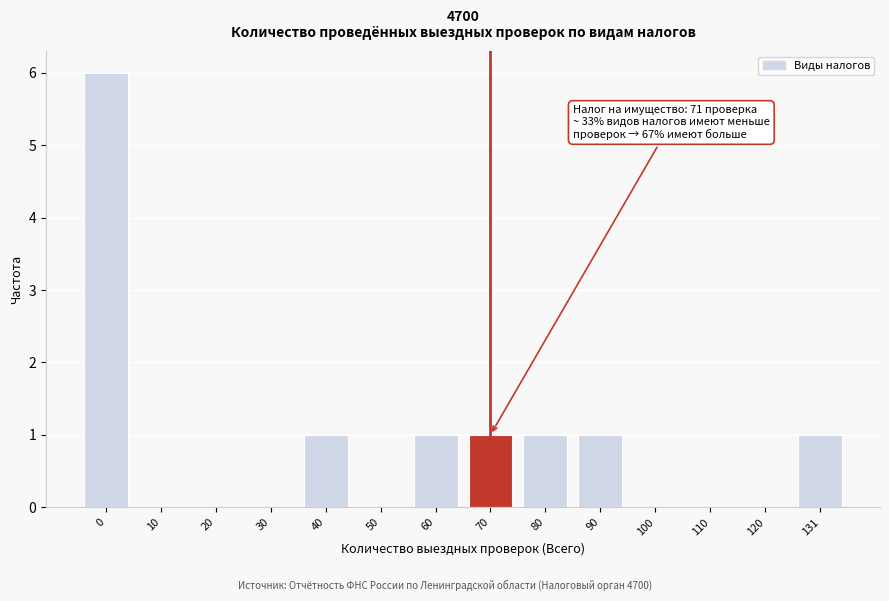

Reading left to right, list all the values displayed in this chart.

0=6	10=0	20=0	30=0	40=1	50=0	60=1	70=1	80=1	90=1	100=0	110=0	120=0	131=1